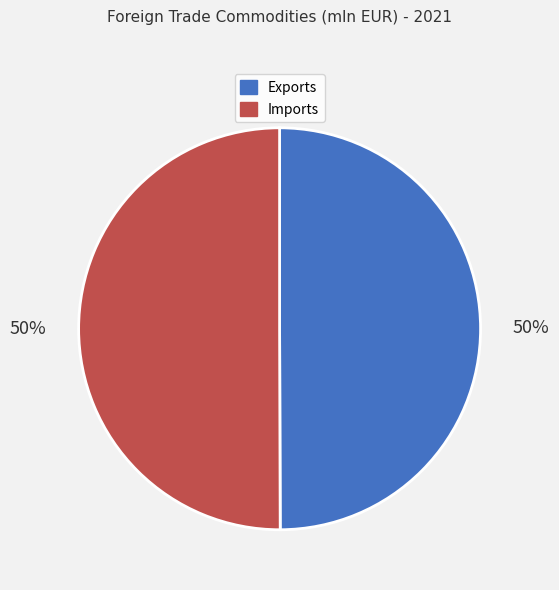

Count the number of slices in the pie.

2